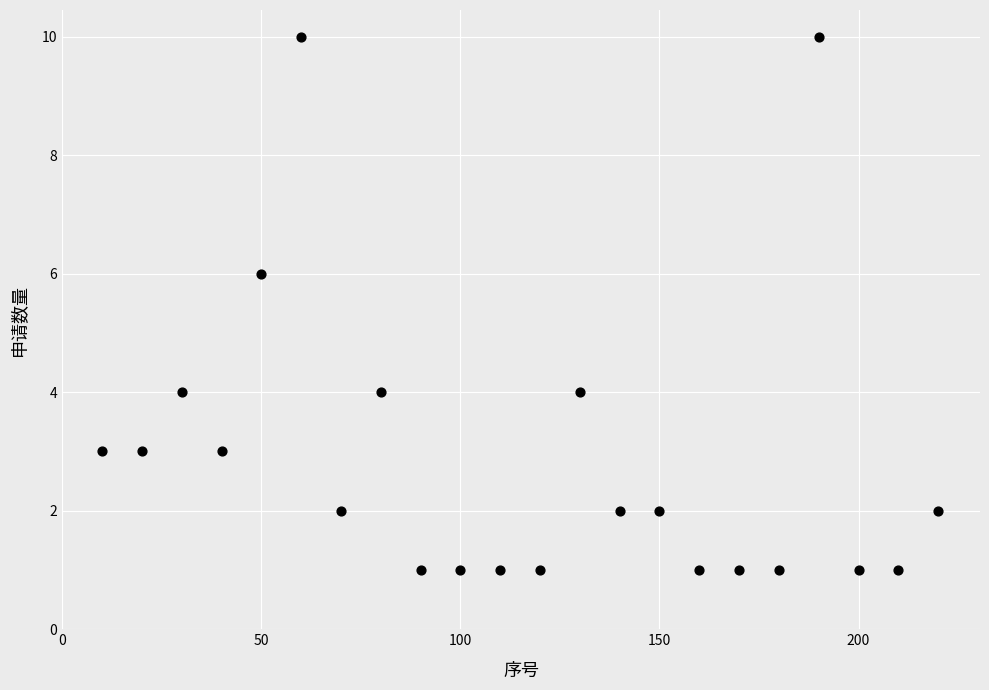

What is the range of Y values (max minus min)?

9